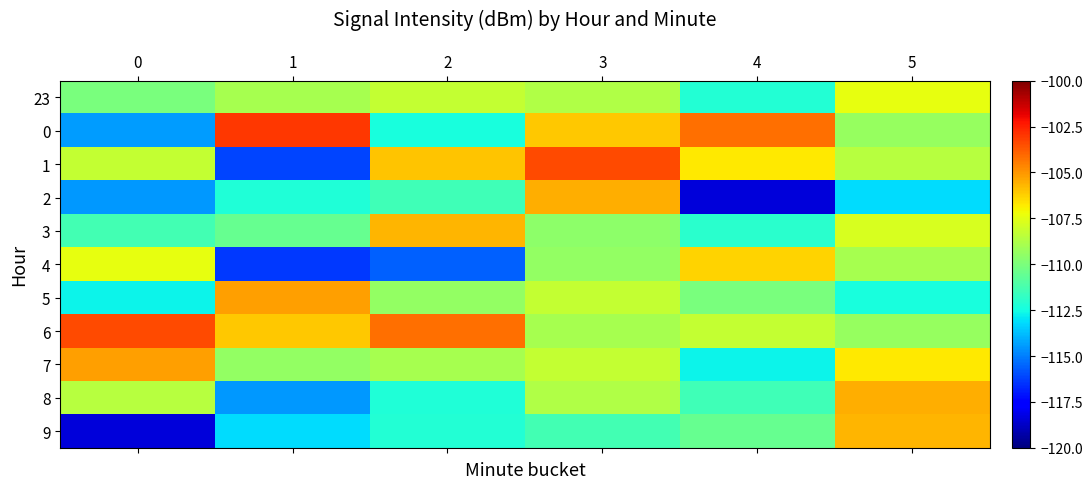

What is the difference between the highest and lowest values at 4?

14.2